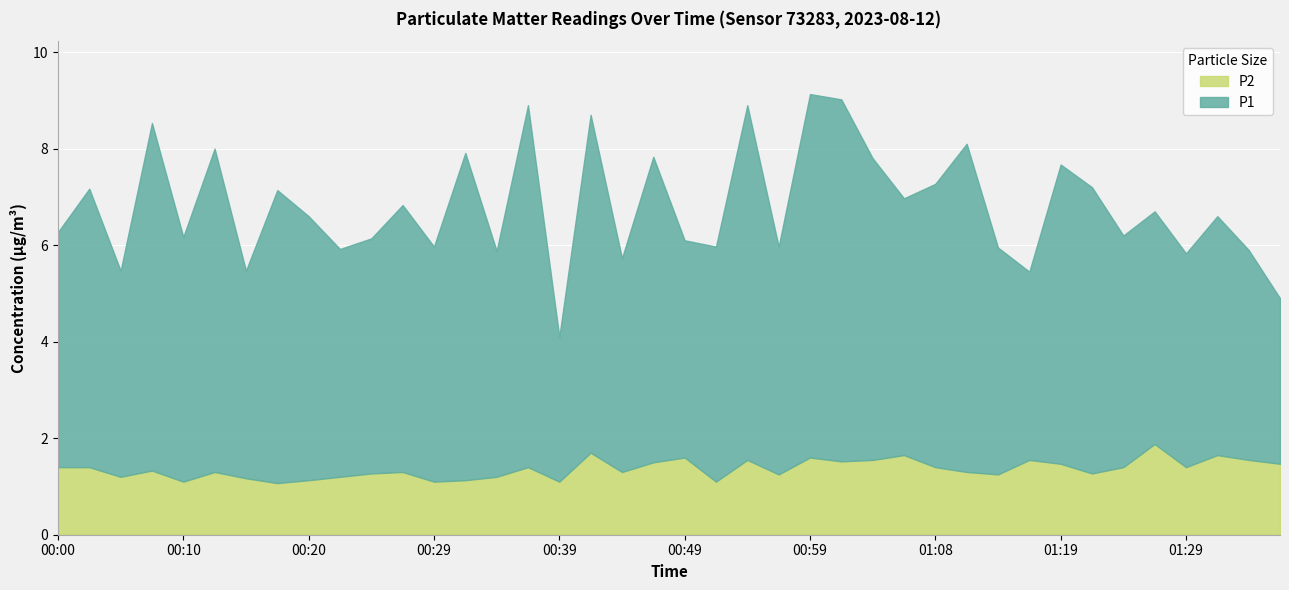

What is the difference between the maximum and second lowest values in the P2 series?

0.8